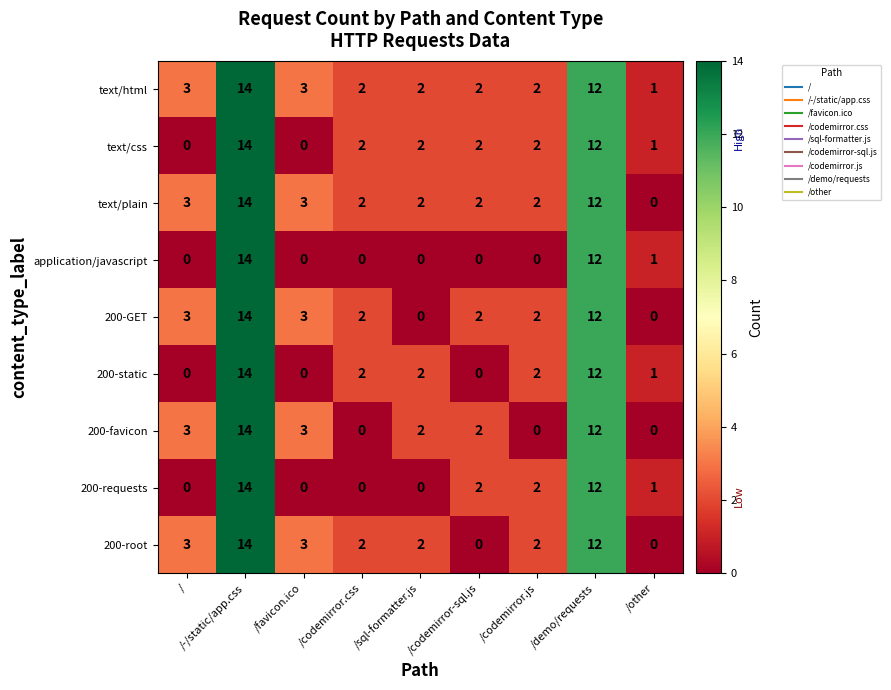

True or false: text/plain has a value of 2 at /sql-formatter.js.

True